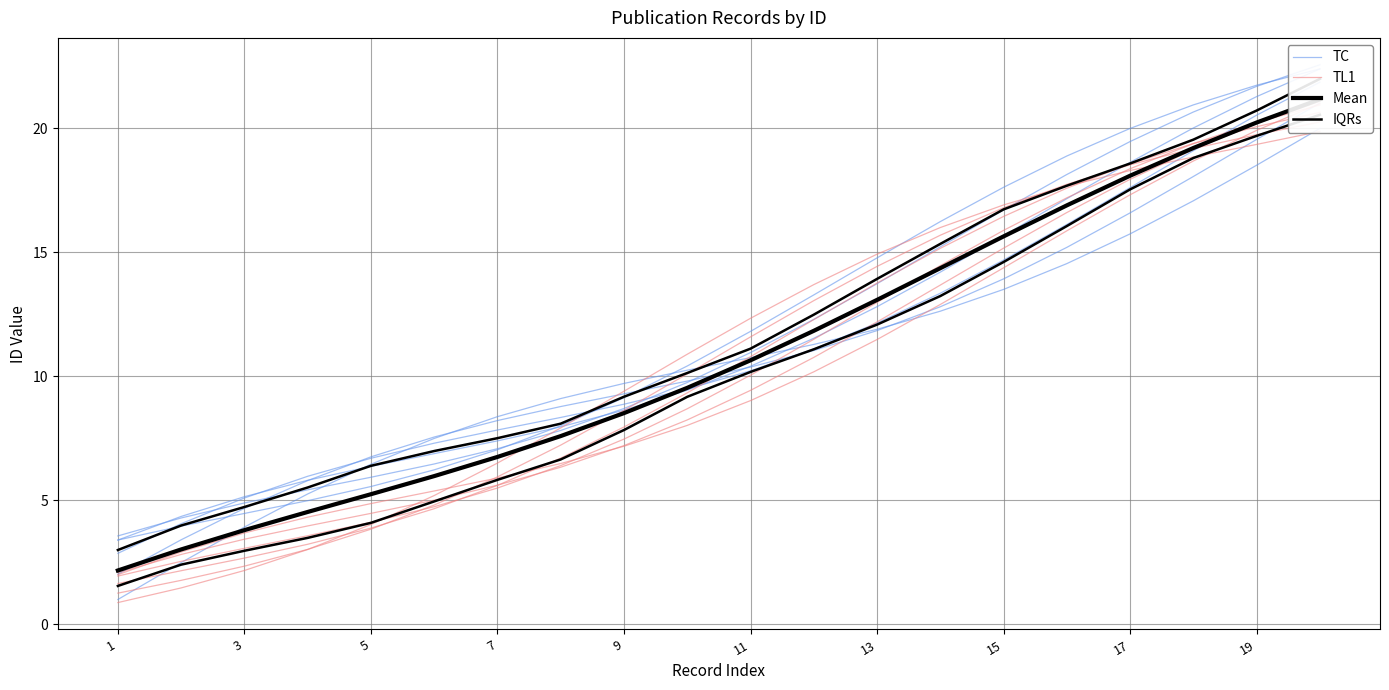

Is this an area chart (filled region under the line)?

No